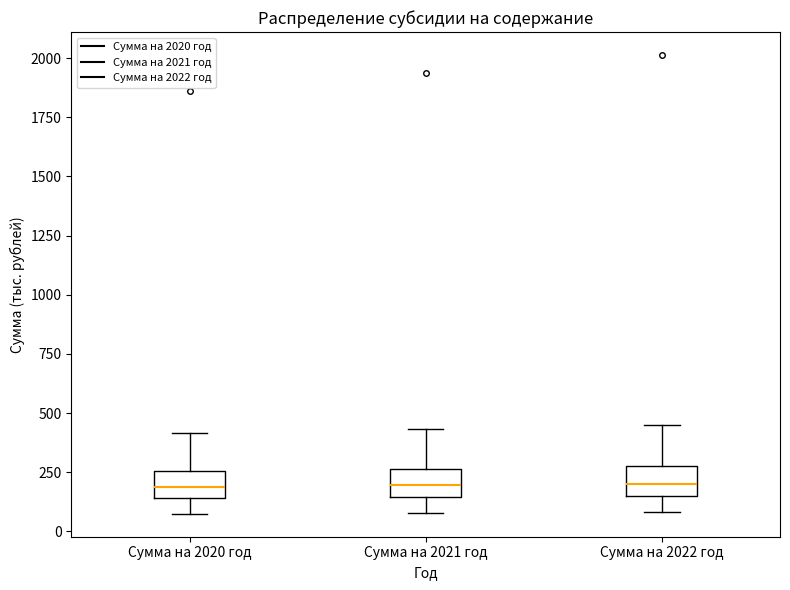

Reading left to right, transcribe this box plot: for each box, give where its median line is, the range the box spans, and where its two whiskers end, as read against the y-axis. The values are not printed on the chart, so give them approximately, as read against the axis.

Сумма на 2020 год: median 200, box 150 to 250, whiskers 50 to 400
Сумма на 2021 год: median 200, box 150 to 250, whiskers 100 to 450
Сумма на 2022 год: median 200, box 150 to 300, whiskers 100 to 450